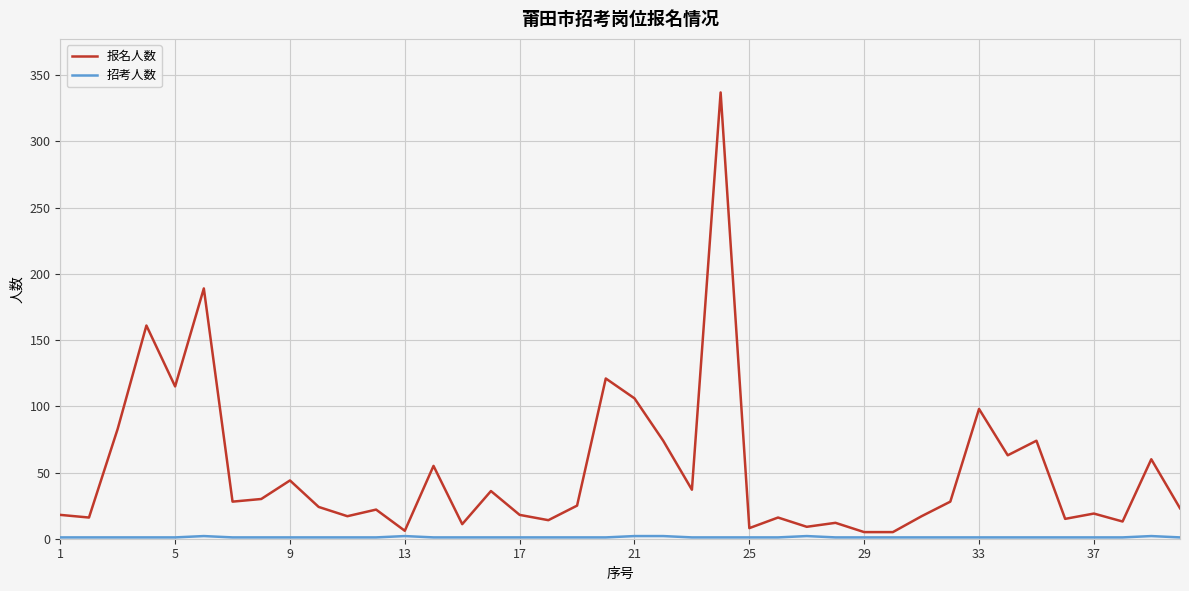

Which series has the largest range (max minus min)?

报名人数